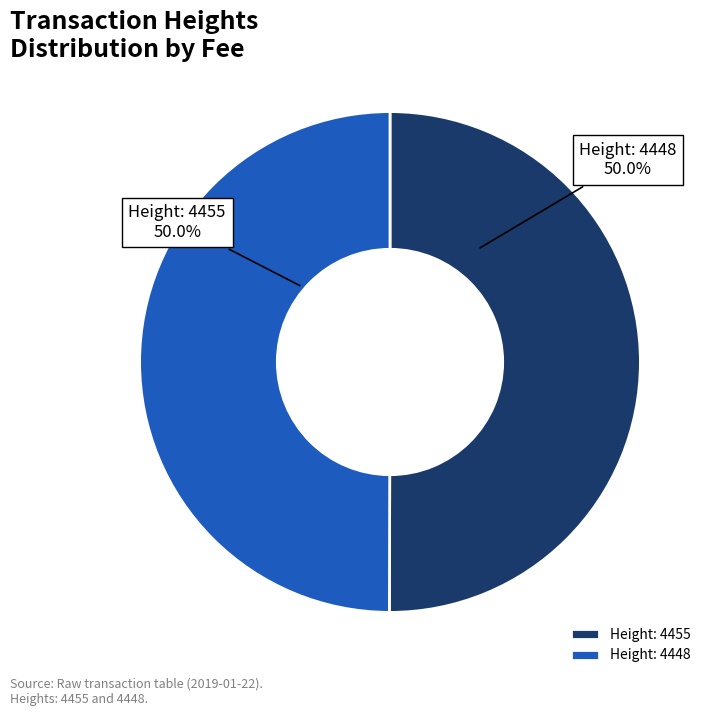

Count the number of slices in the pie.

2